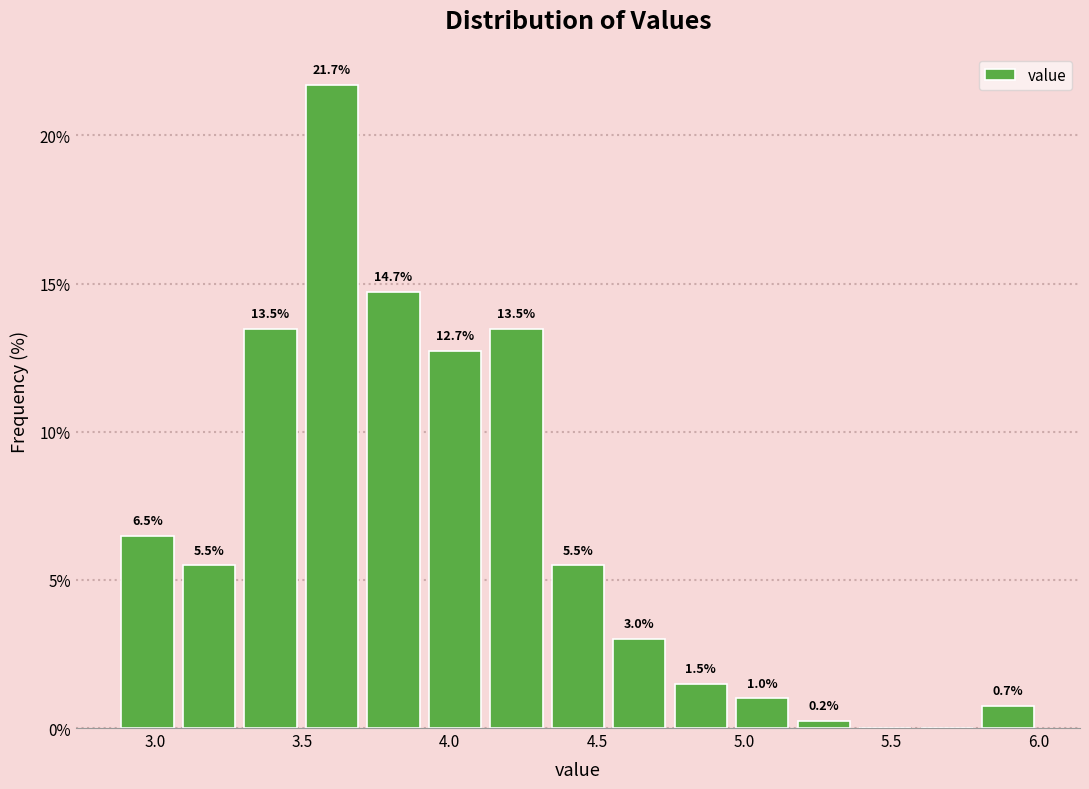

Which range on the x-axis has the tallest bar?

3.50 to 3.70